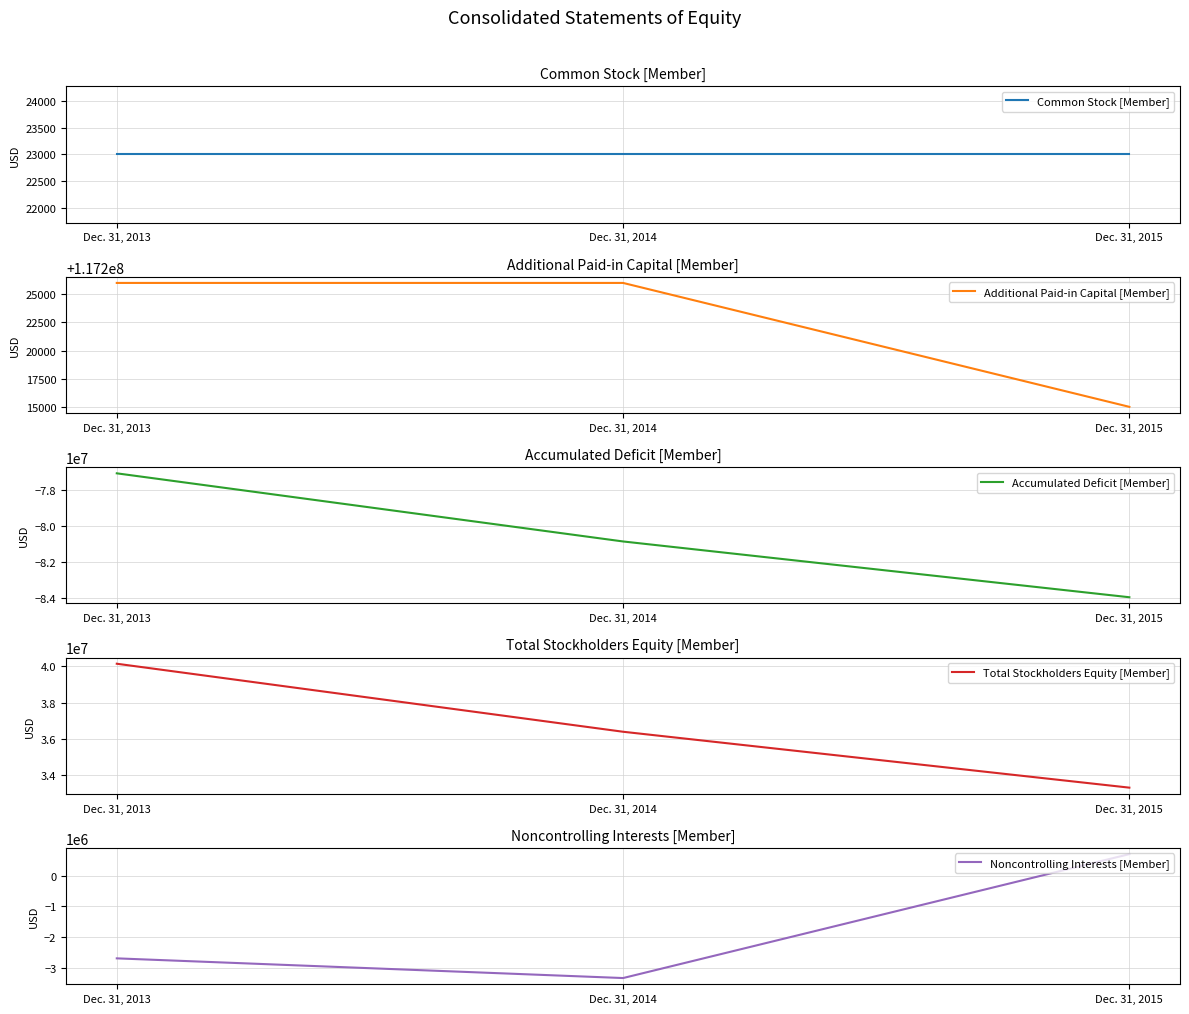

What is the minimum value shown in the chart?

-83966000